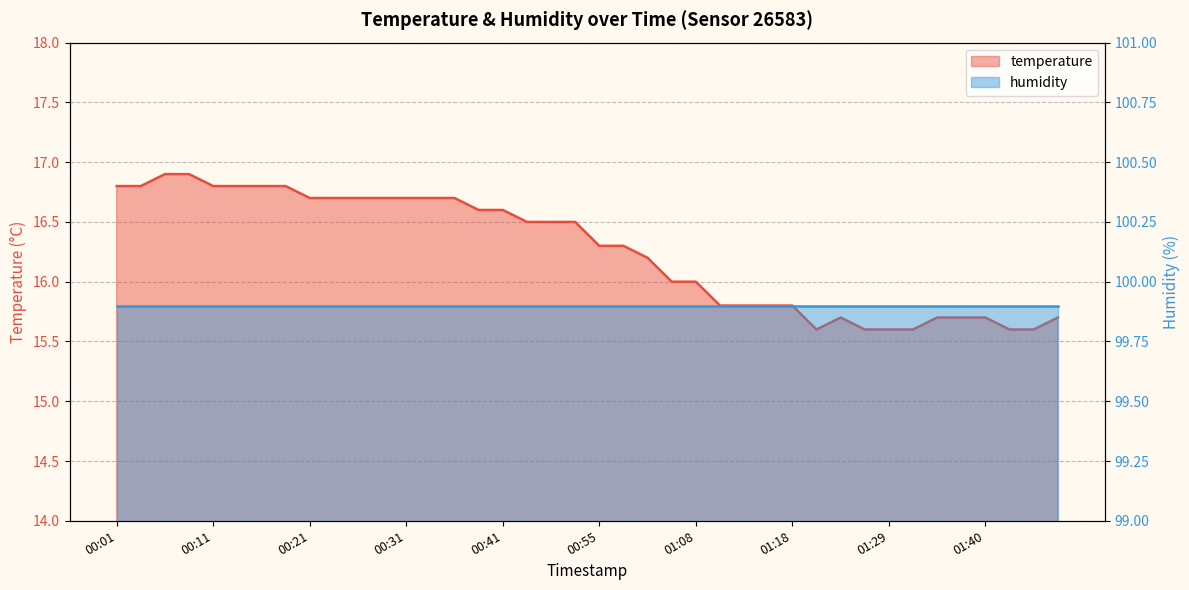

What is the label of the 5th point from the left?

00:11